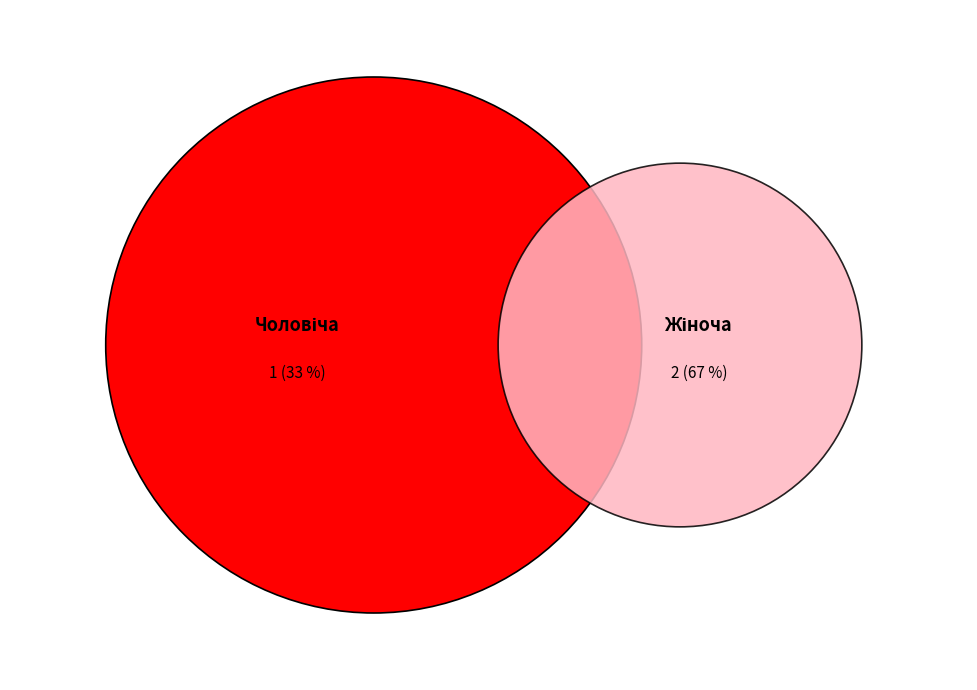

What is the total percentage of Чоловіча and Жіноча?

100.0%